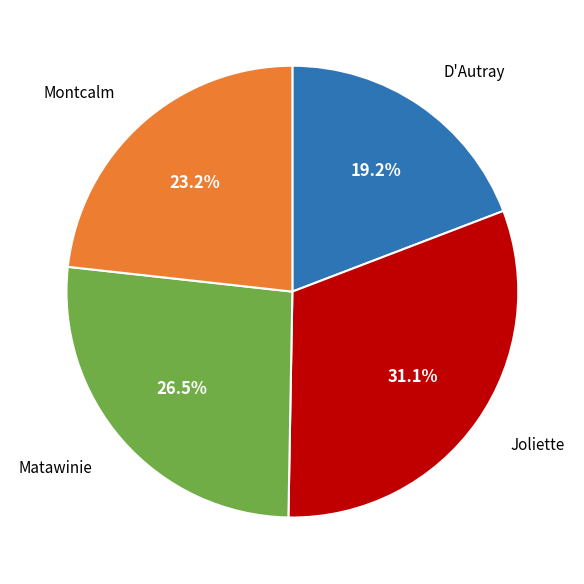

Do D'Autray and Montcalm together represent more than half of the pie?

No